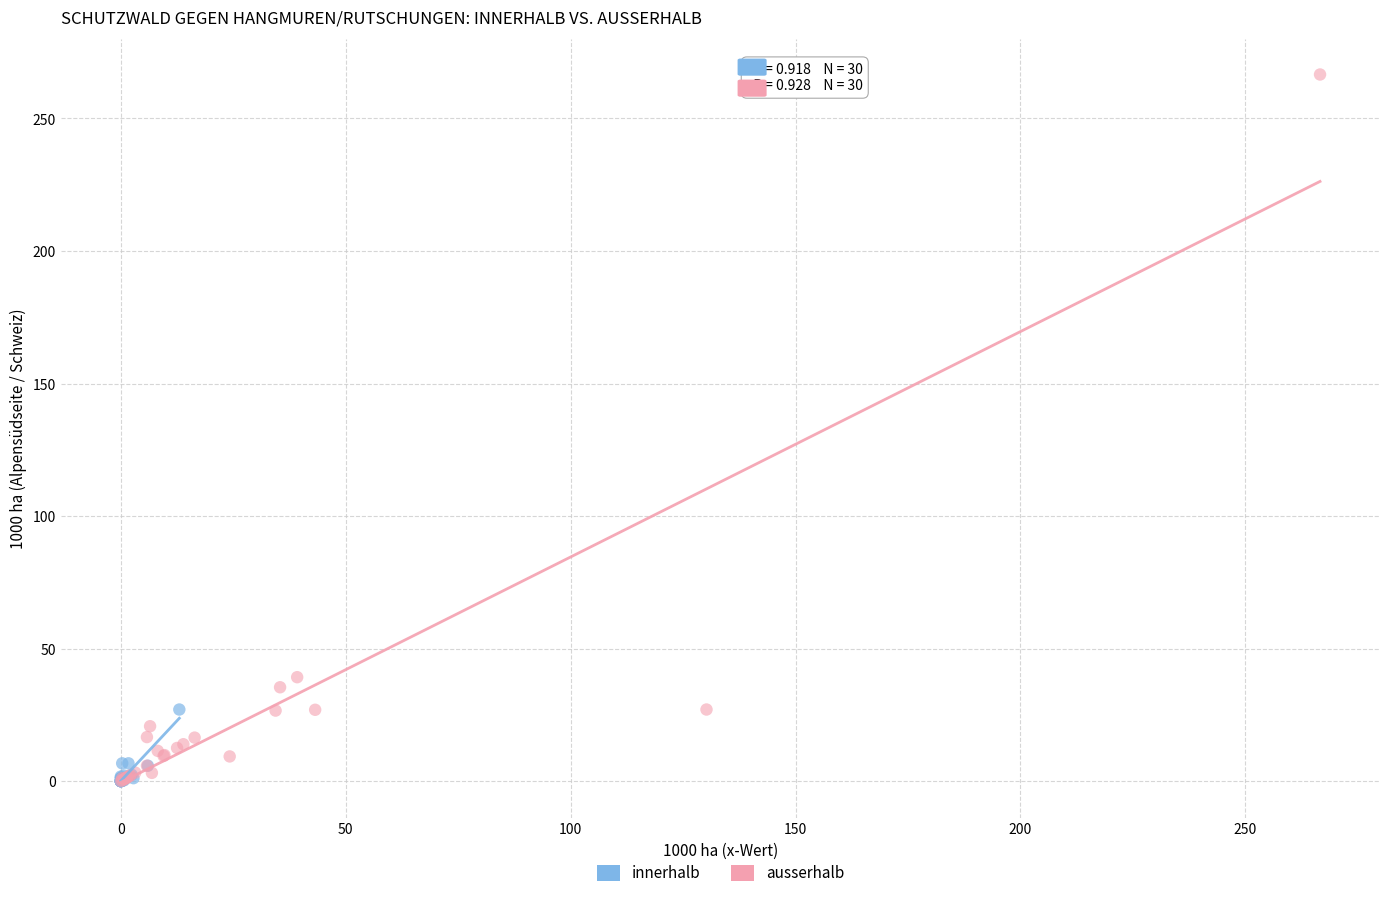

Which series has the largest Y range (max minus min)?

ausserhalb